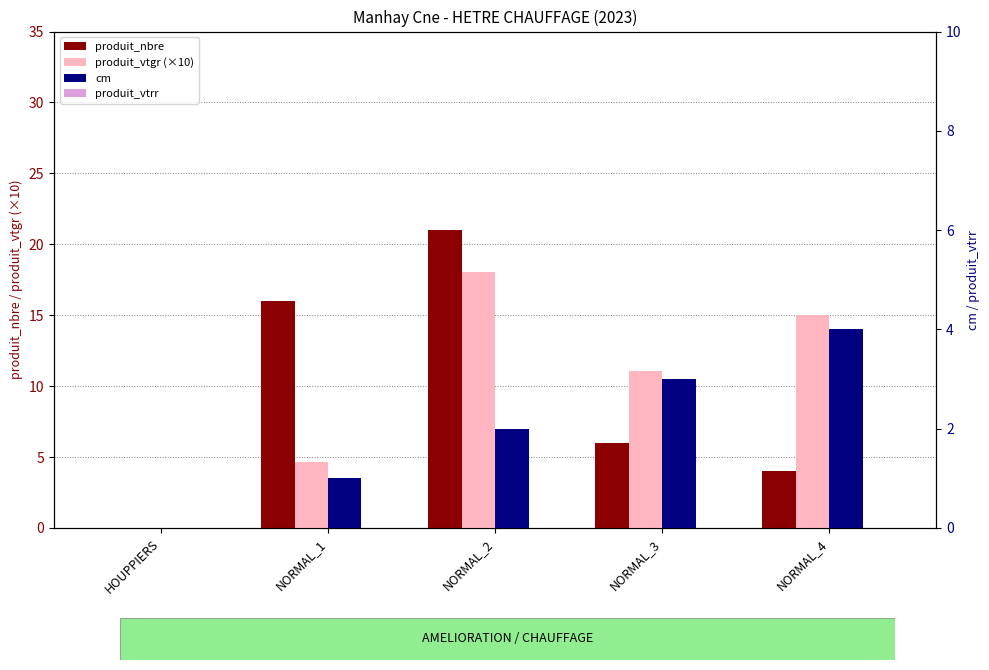

True or false: produit_vtgr (×10) has a value of 7.4 at HOUPPIERS.

False